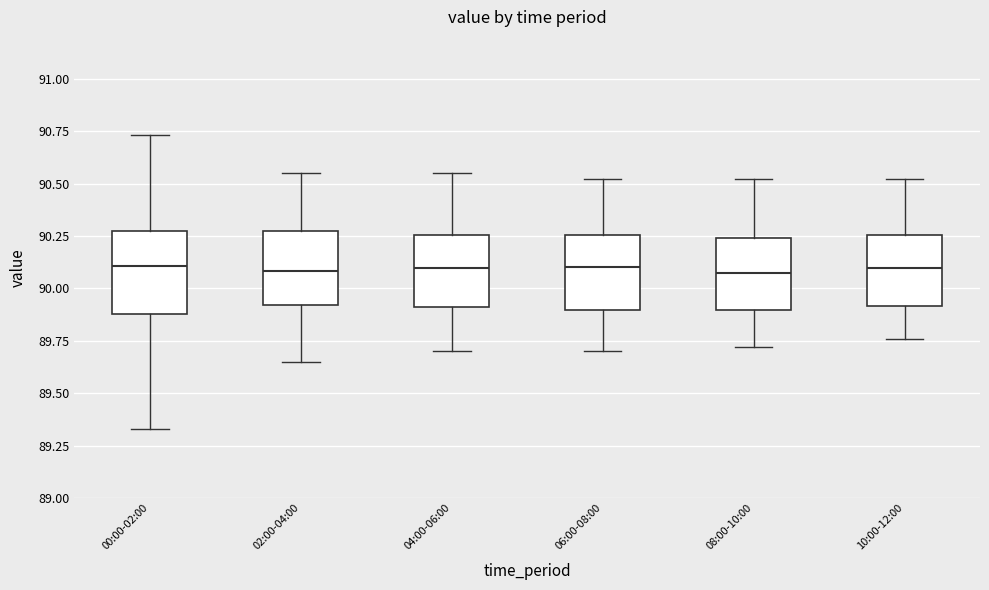

Reading left to right, transcribe this box plot: for each box, give where its median line is, the range the box spans, and where its two whiskers end, as read against the y-axis. The values are not printed on the chart, so give them approximately, as read against the axis.

00:00-02:00: median 90.10, box 89.90 to 90.30, whiskers 89.35 to 90.75
02:00-04:00: median 90.10, box 89.90 to 90.25, whiskers 89.65 to 90.55
04:00-06:00: median 90.10, box 89.90 to 90.25, whiskers 89.70 to 90.55
06:00-08:00: median 90.10, box 89.90 to 90.25, whiskers 89.70 to 90.50
08:00-10:00: median 90.10, box 89.90 to 90.25, whiskers 89.70 to 90.50
10:00-12:00: median 90.10, box 89.90 to 90.25, whiskers 89.75 to 90.50